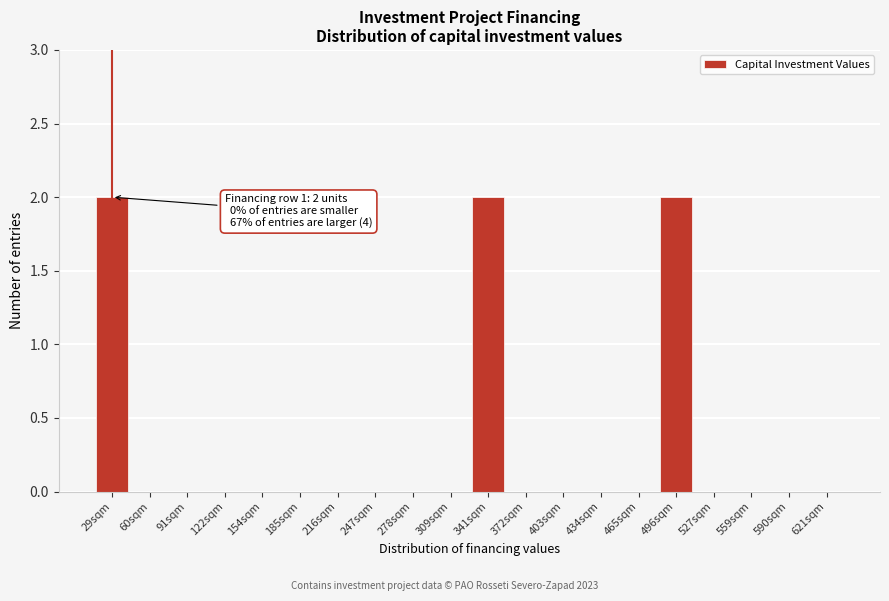

Reading left to right, what are all the values shown in this chart?

29sqm=2	60sqm=0	91sqm=0	122sqm=0	154sqm=0	185sqm=0	216sqm=0	247sqm=0	278sqm=0	309sqm=0	341sqm=2	372sqm=0	403sqm=0	434sqm=0	465sqm=0	496sqm=2	527sqm=0	559sqm=0	590sqm=0	621sqm=0